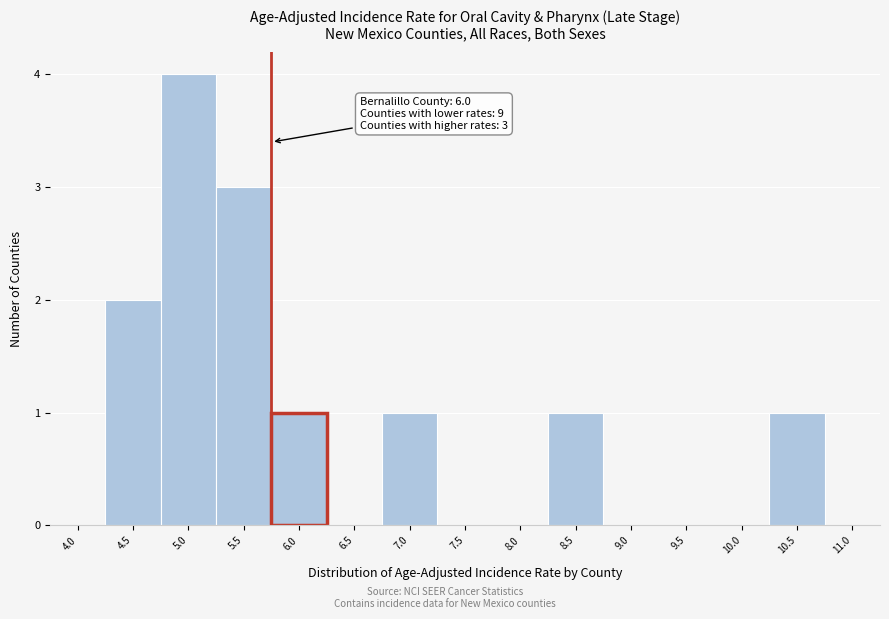

Reading right to left, list all the values displayed in this chart.

11.0=0	10.5=1	10.0=0	9.5=0	9.0=0	8.5=1	8.0=0	7.5=0	7.0=1	6.5=0	6.0=1	5.5=3	5.0=4	4.5=2	4.0=0